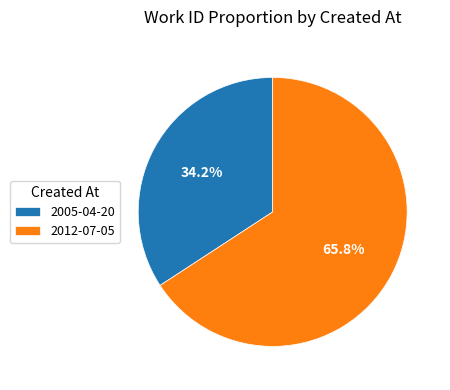

To the nearest percent, what is the combined percentage of 2012-07-05 and 2005-04-20?

100%